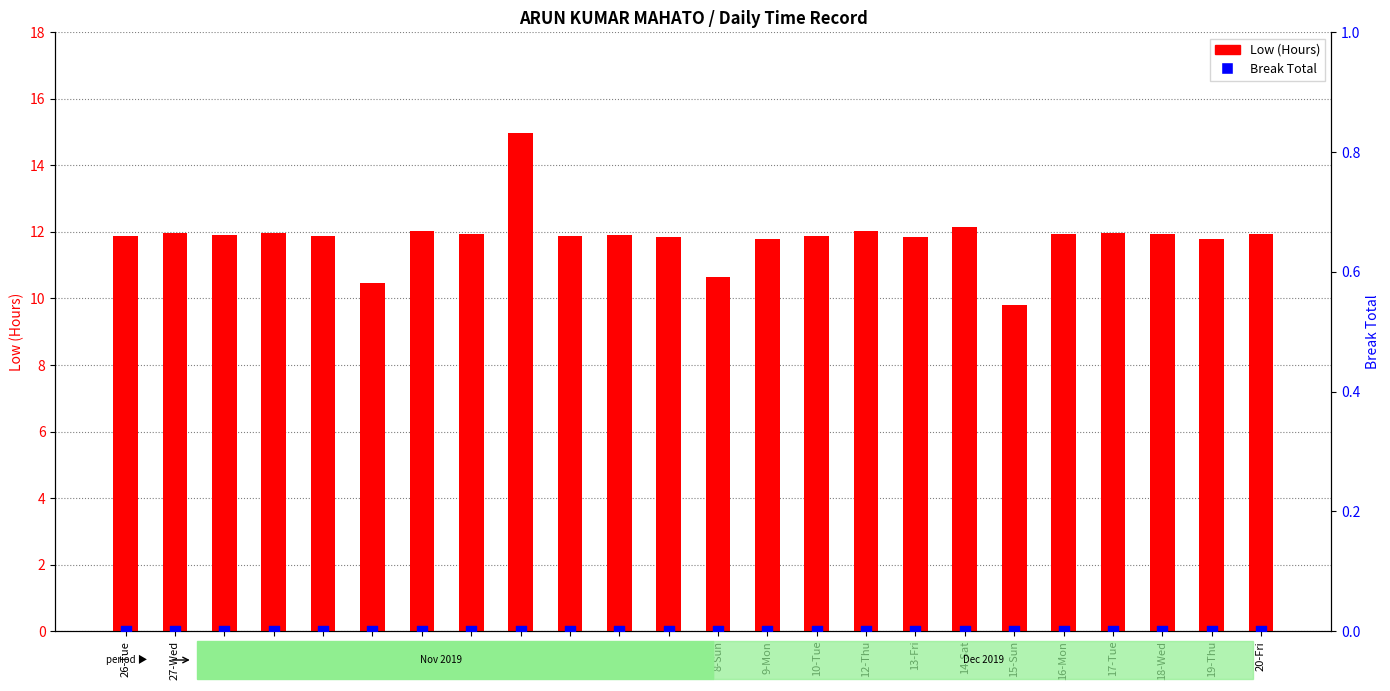

What are all the series names shown in the legend?

Low (Hours), Break Total